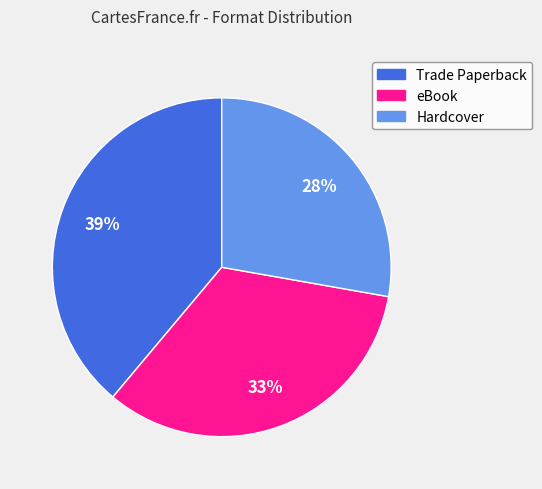

Approximately how many times larger is the value at Trade Paperback compared to Hardcover?

1.4